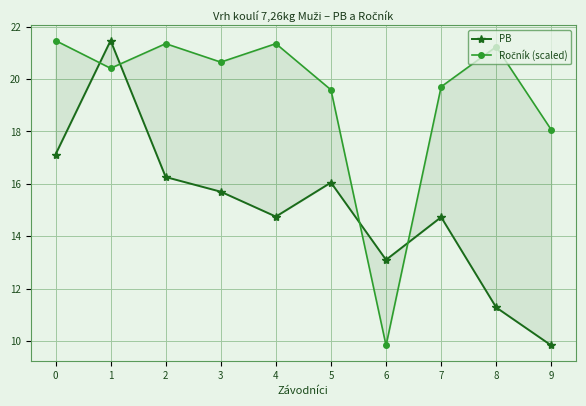

Where is Ročník (scaled) nearest to the value 15?

9